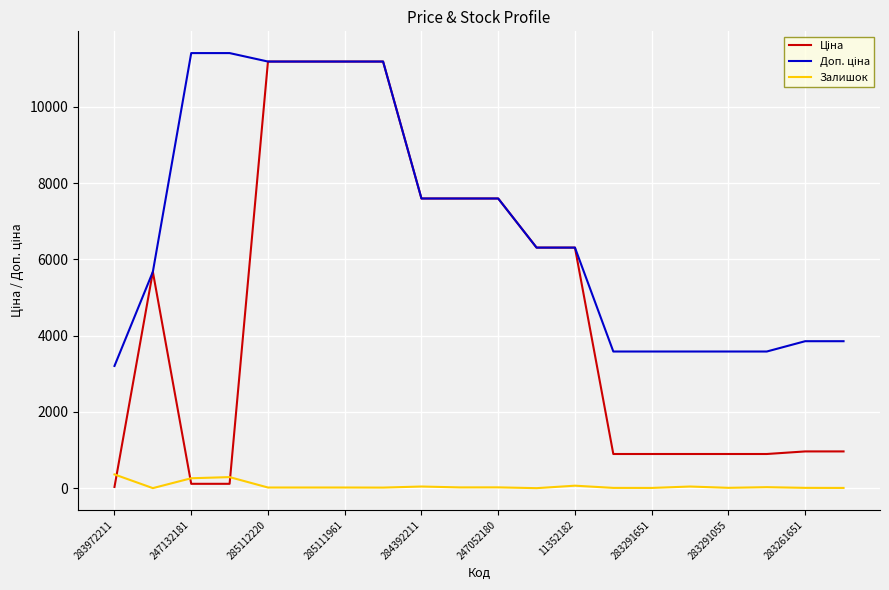

What is the greatest value displayed?

11410.0